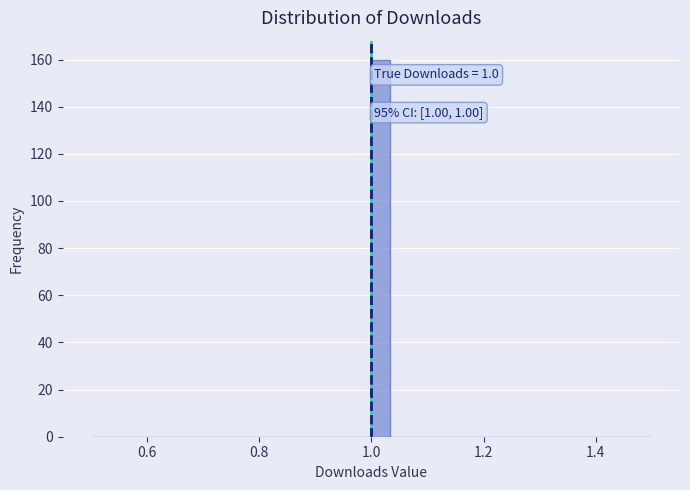

Read against the x-axis, roughly where is the centre of the tallest bar?

1.02